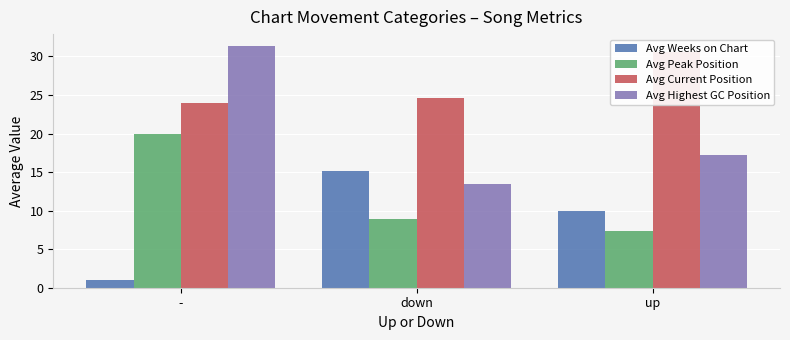

The value of Avg Weeks on Chart at up is 9.9. True or false?

True